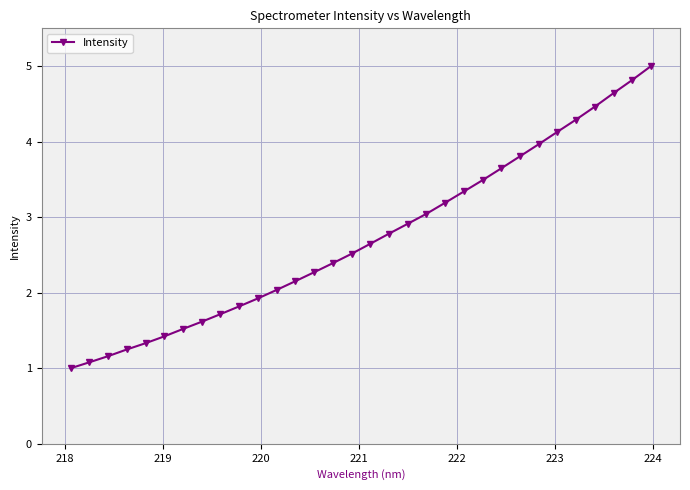

Does the chart display data point markers on the line(s)?

Yes